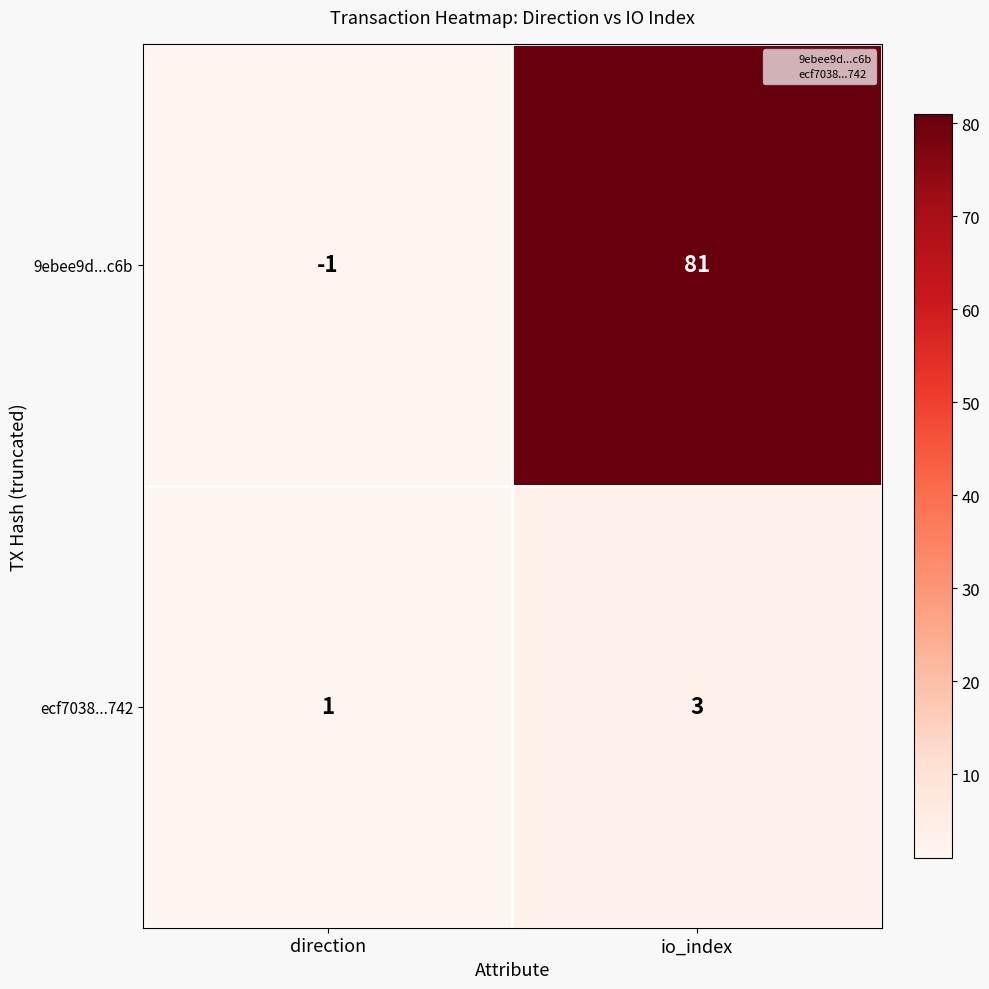

Reading left to right, extract all data points from this chart.

9ebee9d...c6b: direction=-1	io_index=81
ecf7038...742: direction=1	io_index=3